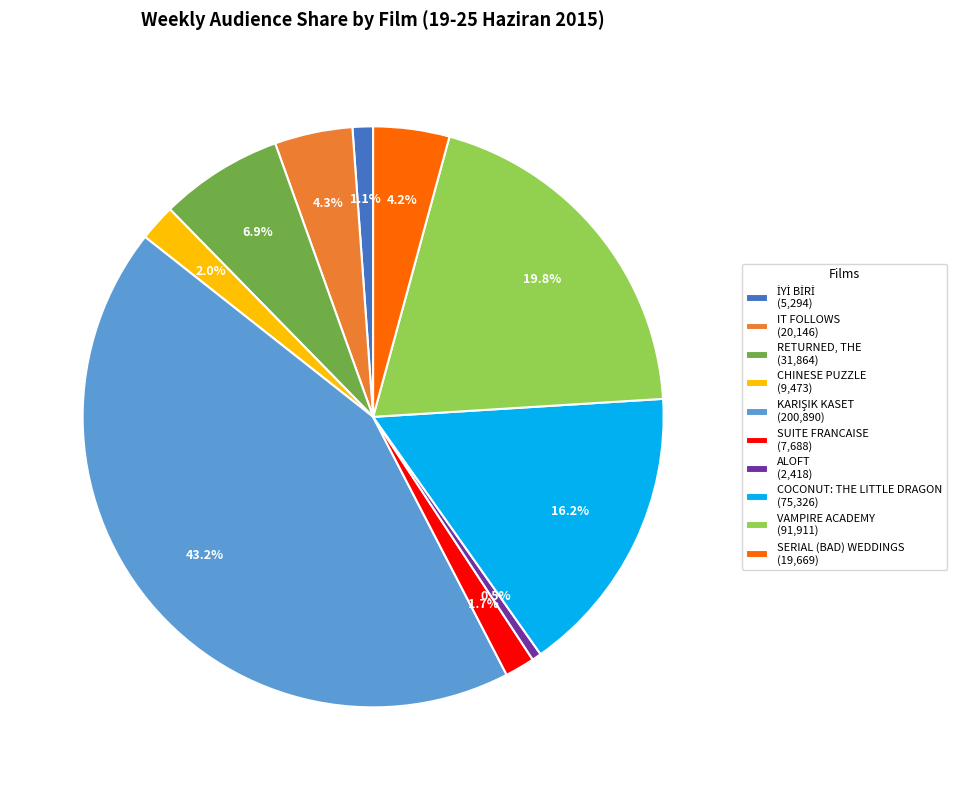

How much of the chart is everything except RETURNED, THE (31,864)?

93.1%